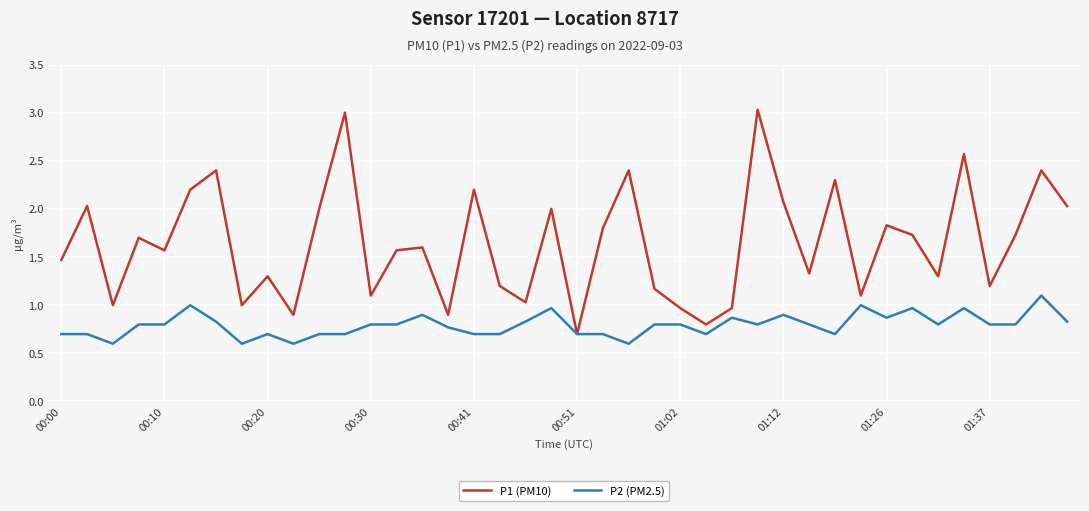

Rank the series by their average value, from highest to lowest.

P1 (PM10), P2 (PM2.5)